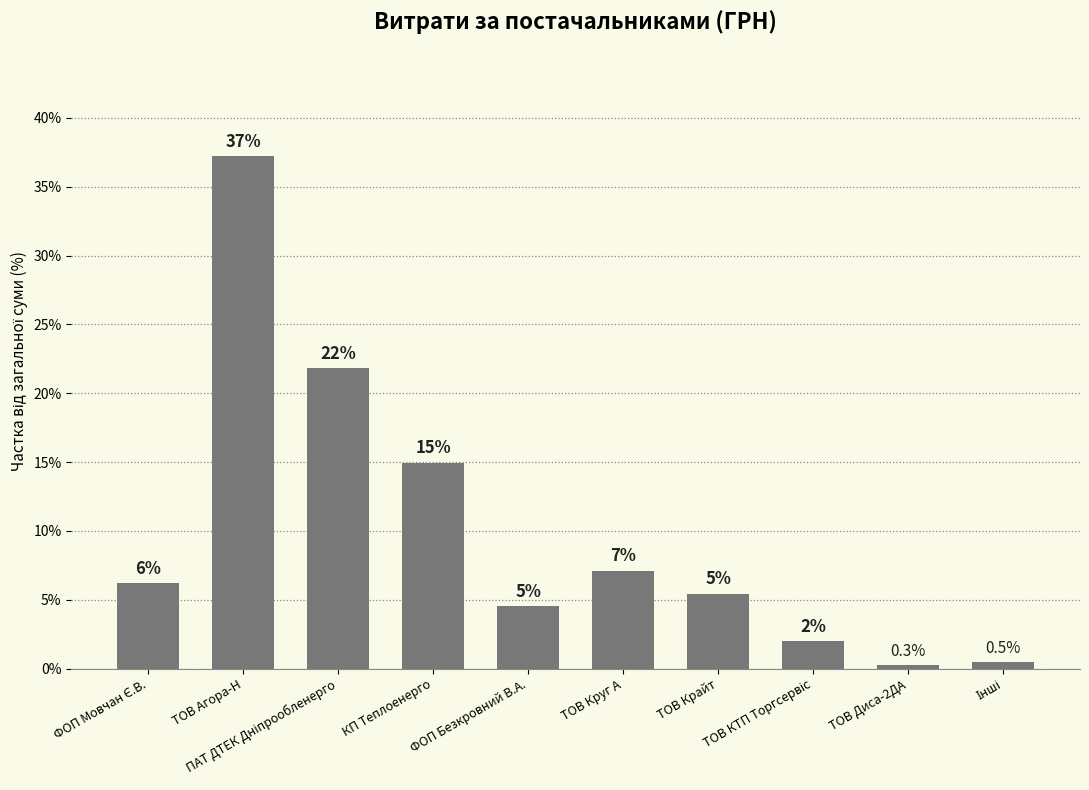

Where is the data nearest to the value 18?

КП Теплоенерго